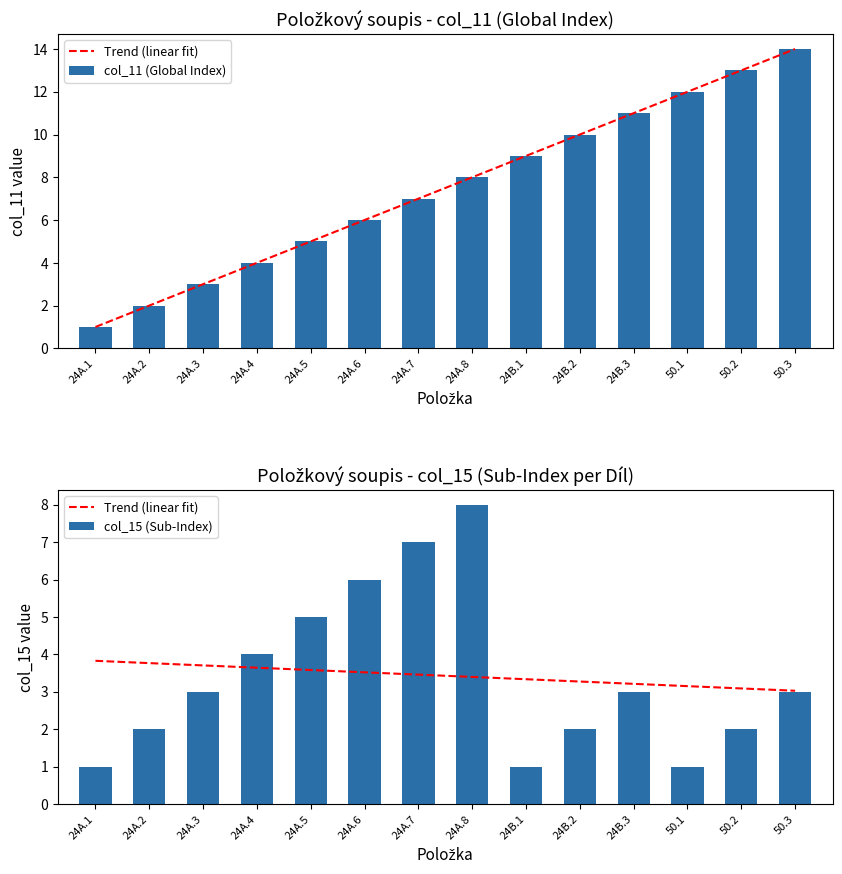

What is the average value of the Trend (linear fit) series?

3.4